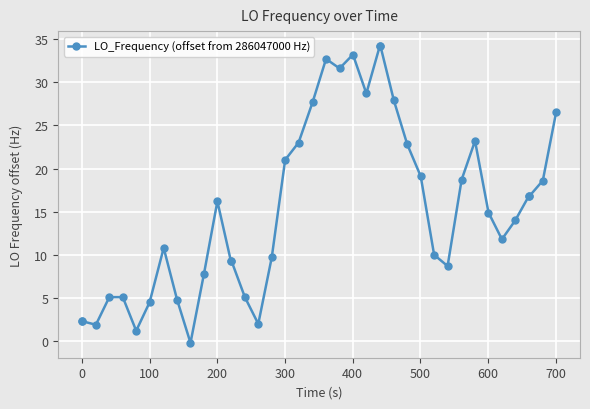

What is the difference between the maximum and second lowest values?

33.0